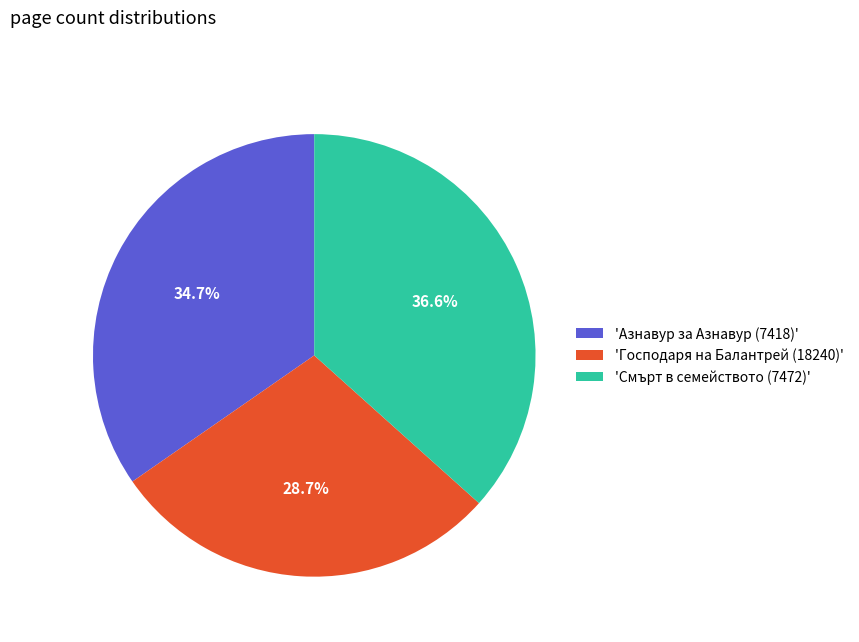

Approximately how many times larger is the value at 'Смърт в семейството (7472)' compared to 'Азнавур за Азнавур (7418)'?

1.1